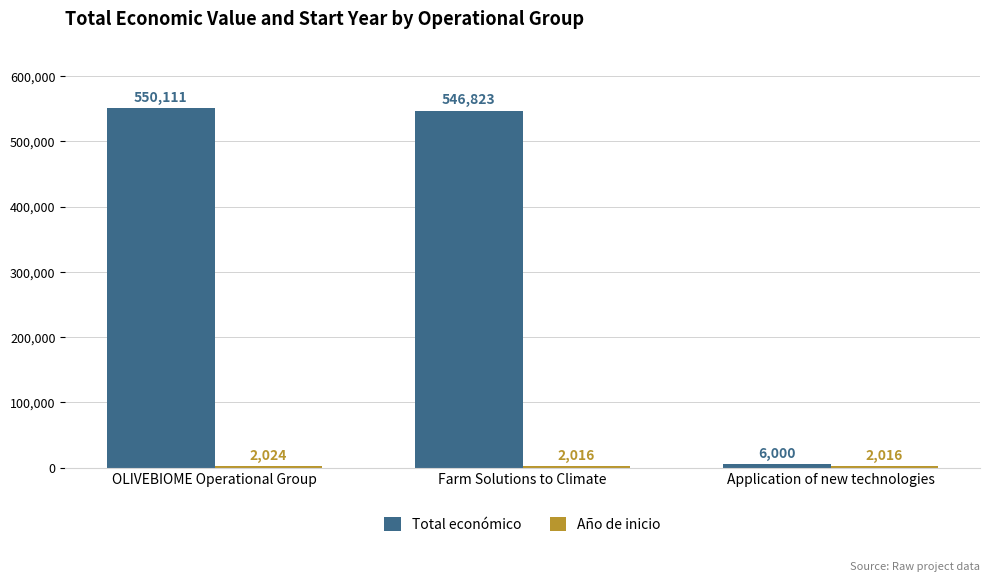

Between OLIVEBIOME Operational Group and Application of new technologies, which series saw the biggest shift?

Total económico